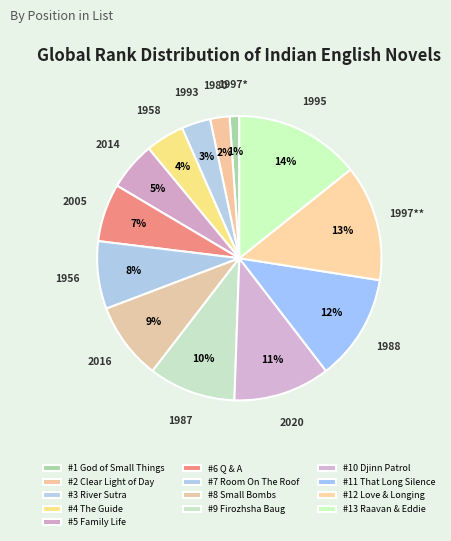

Count the number of slices in the pie.

13